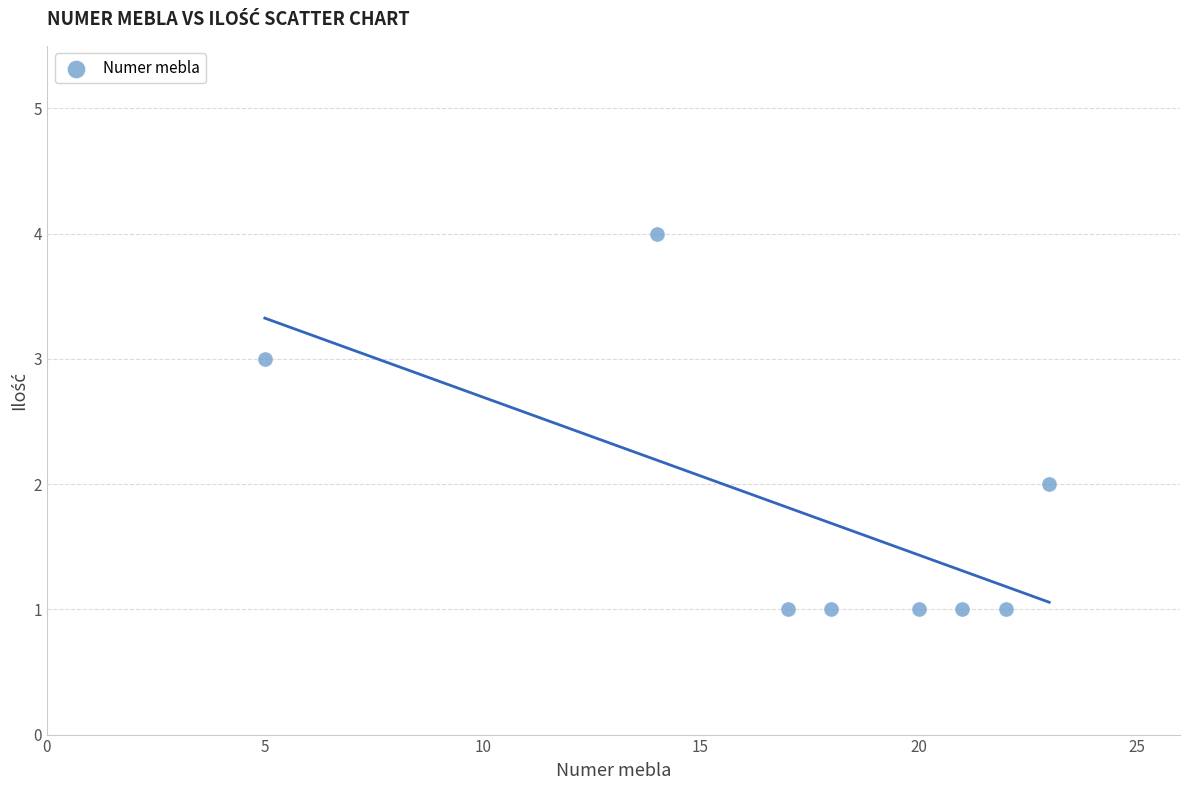

What is the average X value?

18